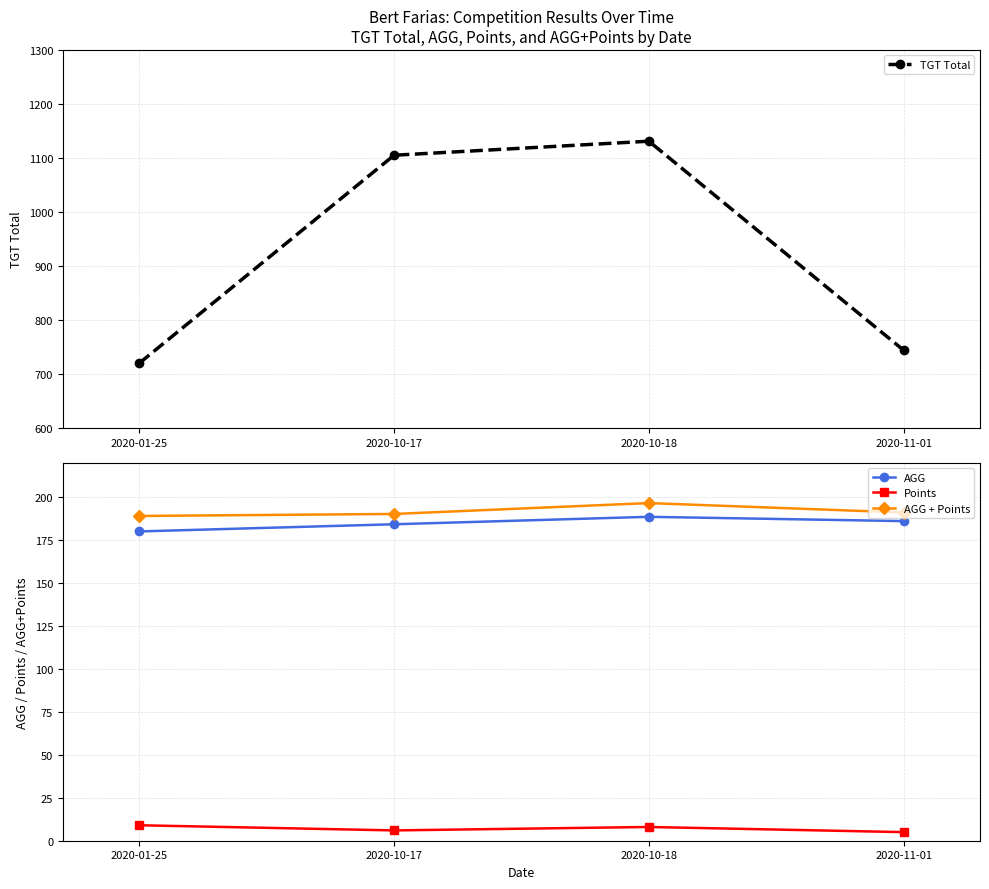

List the labels in order of AGG value, largest first.

2020-10-18, 2020-11-01, 2020-10-17, 2020-01-25